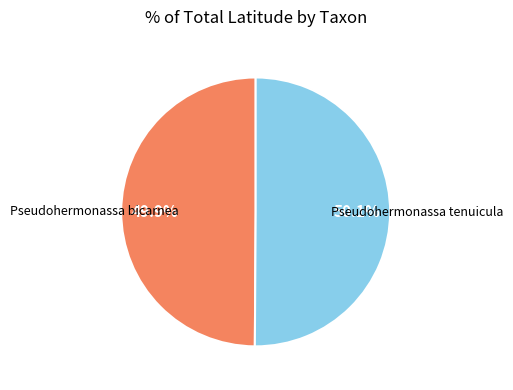

Does any single category account for the majority?

Yes